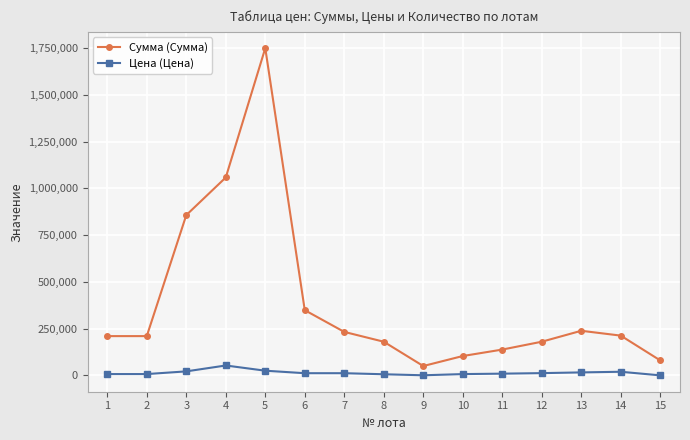

Which series has the widest spread of values?

Сумма (Сумма)